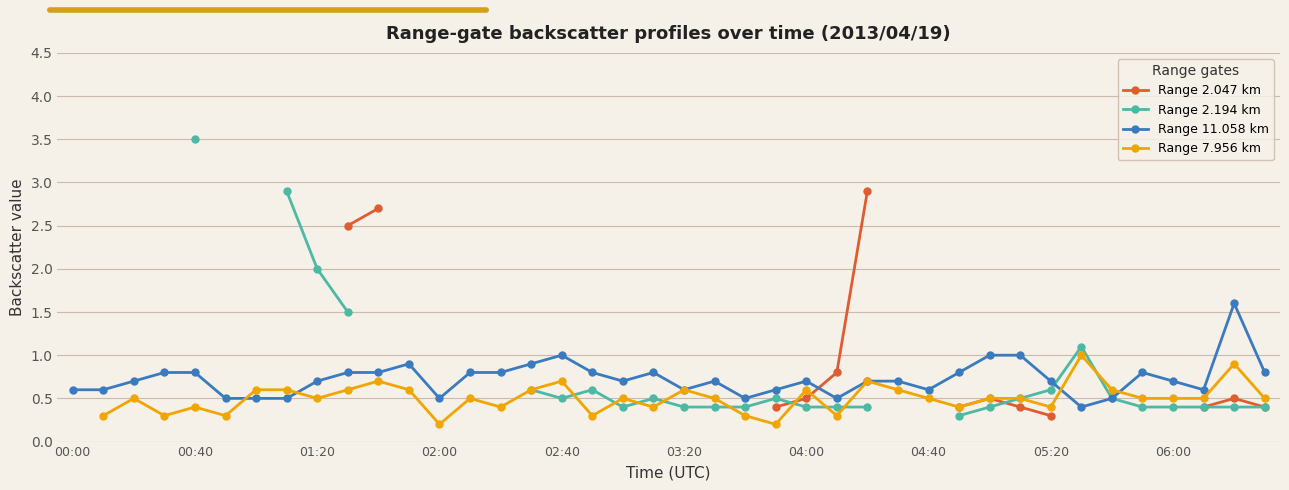

True or false: Range 11.058 km has more than 1 interior local peaks.

True